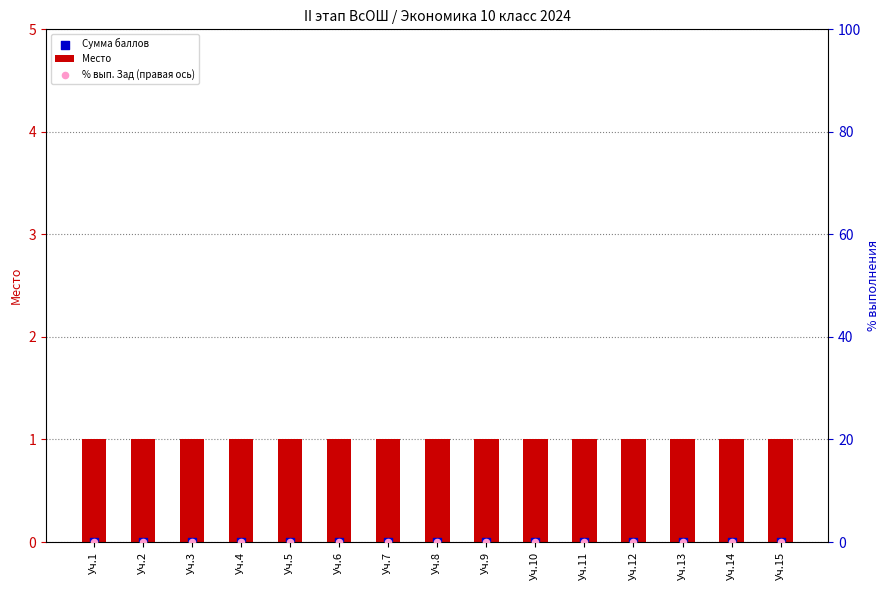

Is the value of % вып. Зад (правая ось) at Уч.14 greater than the value of Место at Уч.4?

No